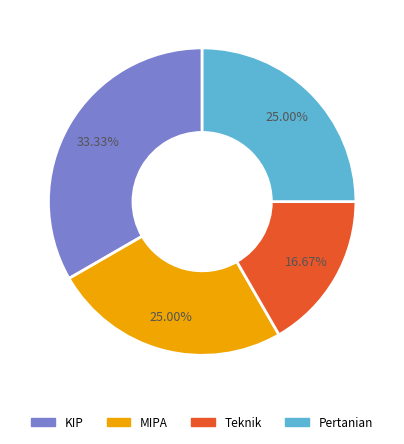

To the nearest percent, what is the difference between the largest and smallest slice percentages?

17%